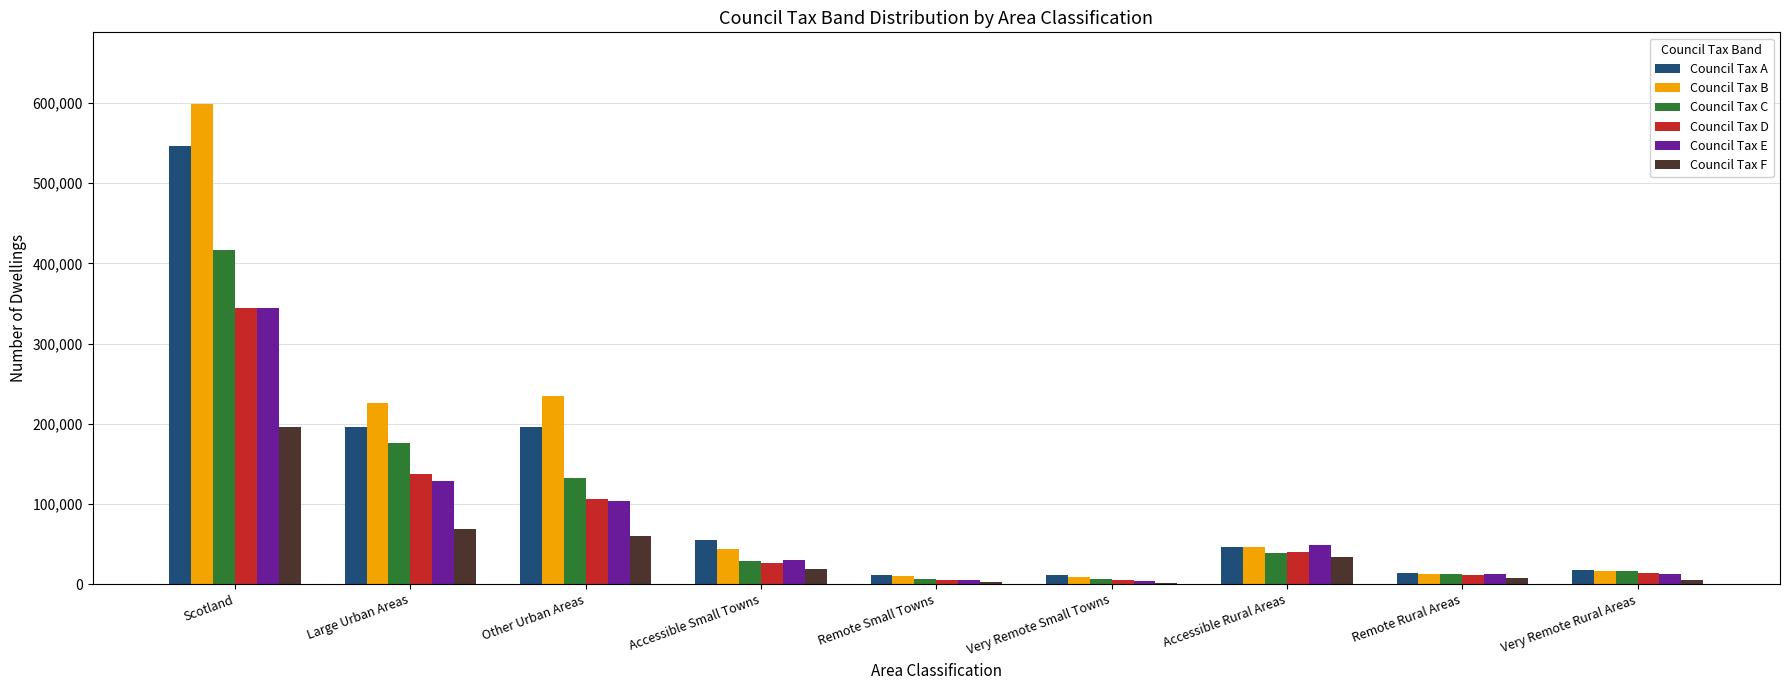

Which series changed the most between Scotland and Very Remote Small Towns?

Council Tax B